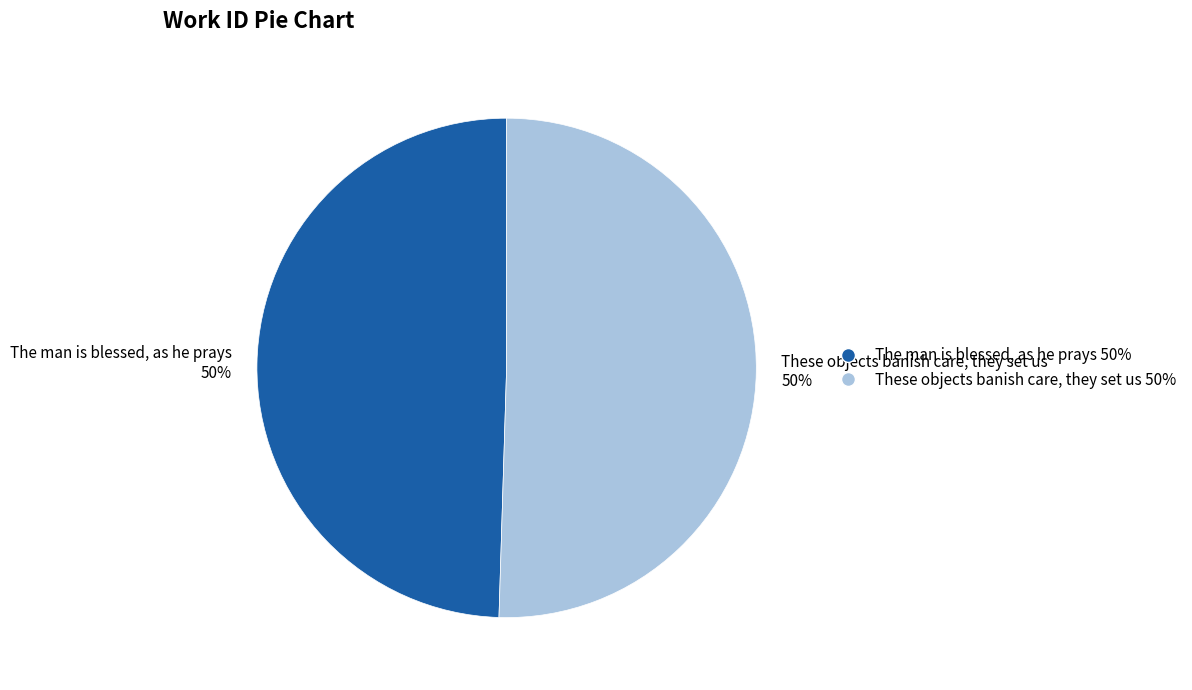

Approximately how many times larger is the value at These objects banish care, they set us compared to The man is blessed, as he prays?

1.0